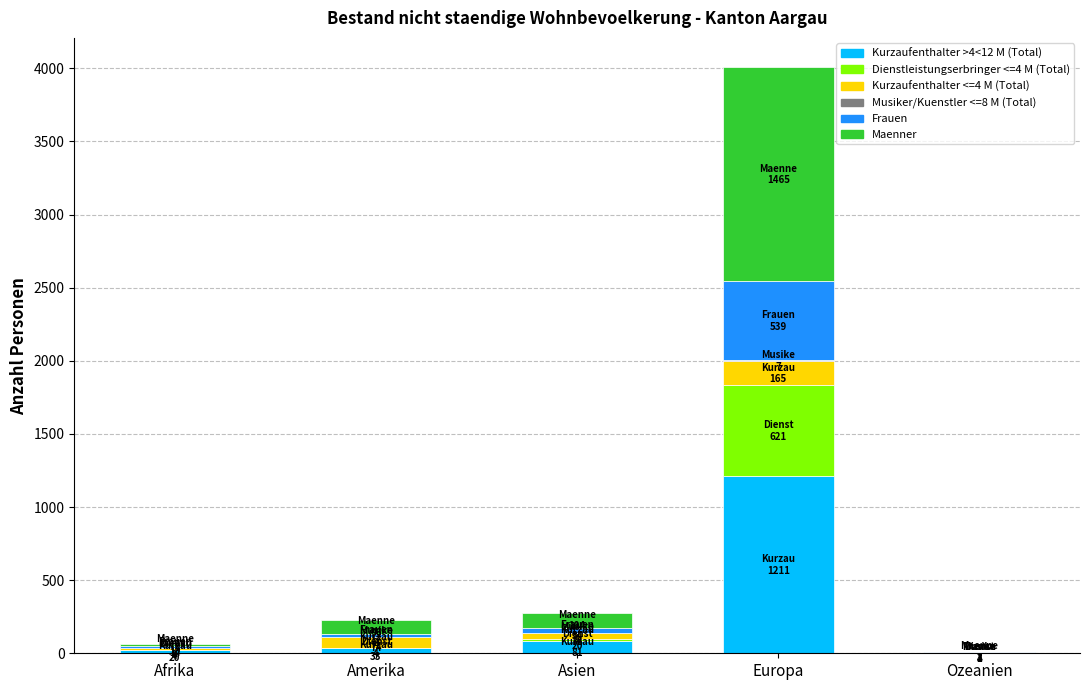

Does the chart contain stacked bars?

Yes